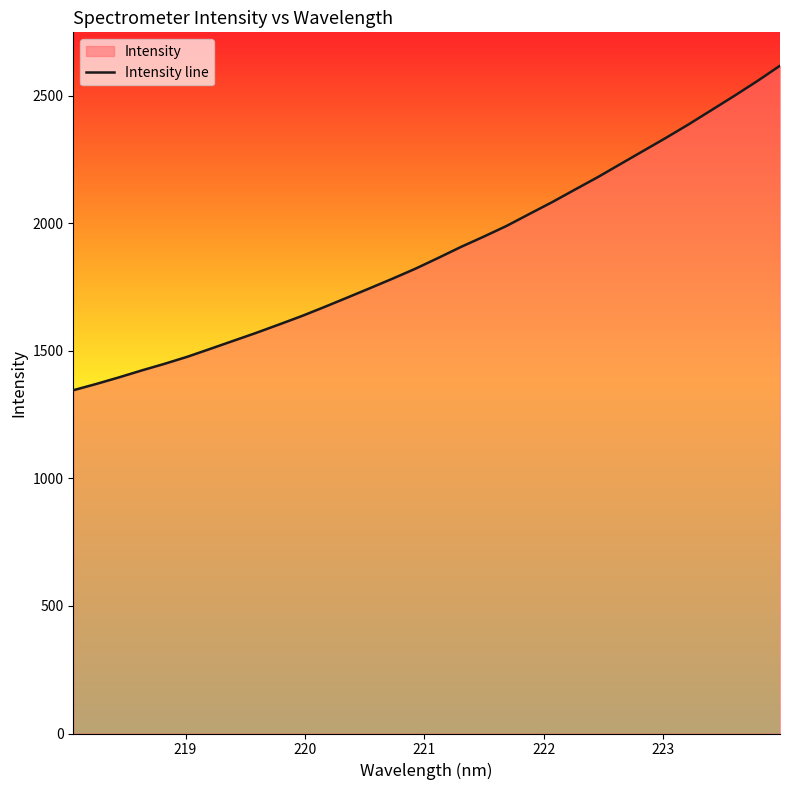

What is the difference between the maximum and minimum values?

1272.6